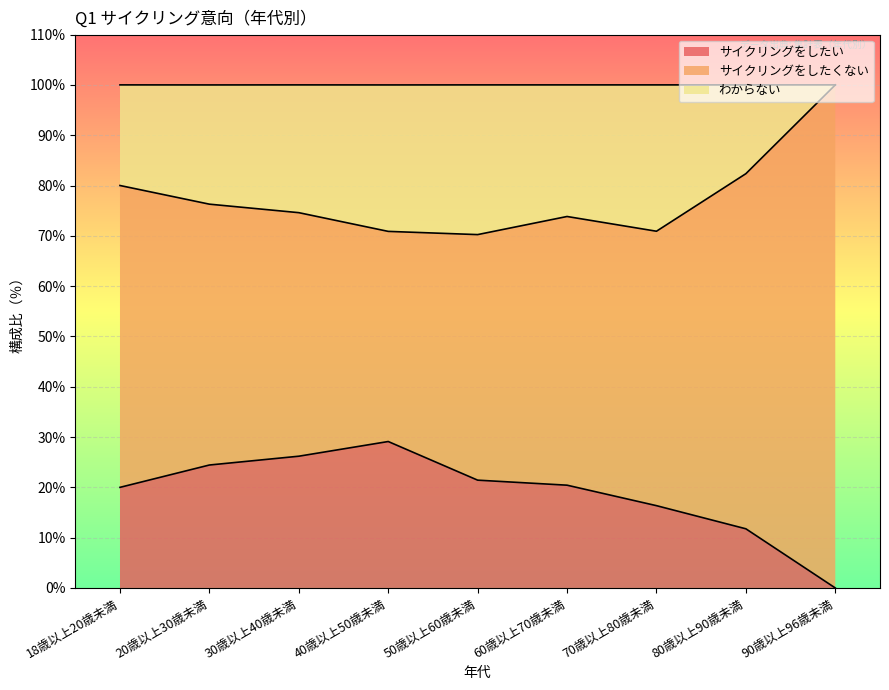

Which category has the highest value across all series?

90歳以上96歳未満